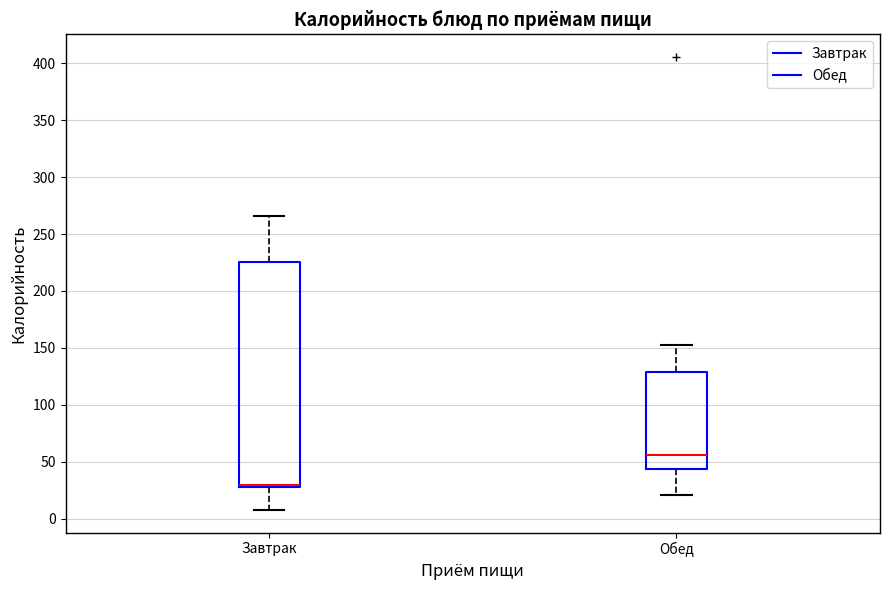

Which box's median line is the lowest?

Завтрак